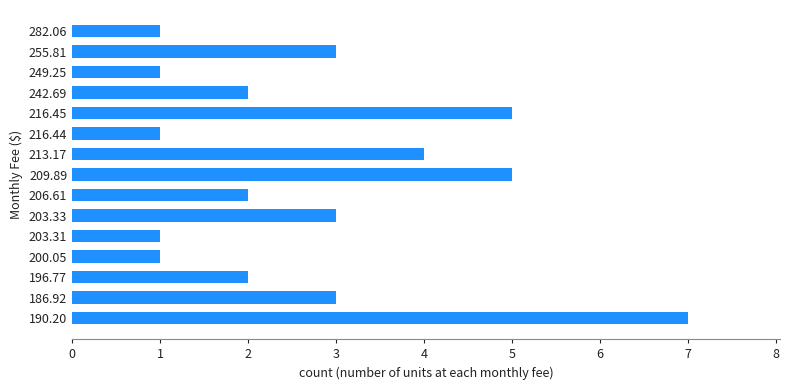

How many categories are shown in the chart?

15